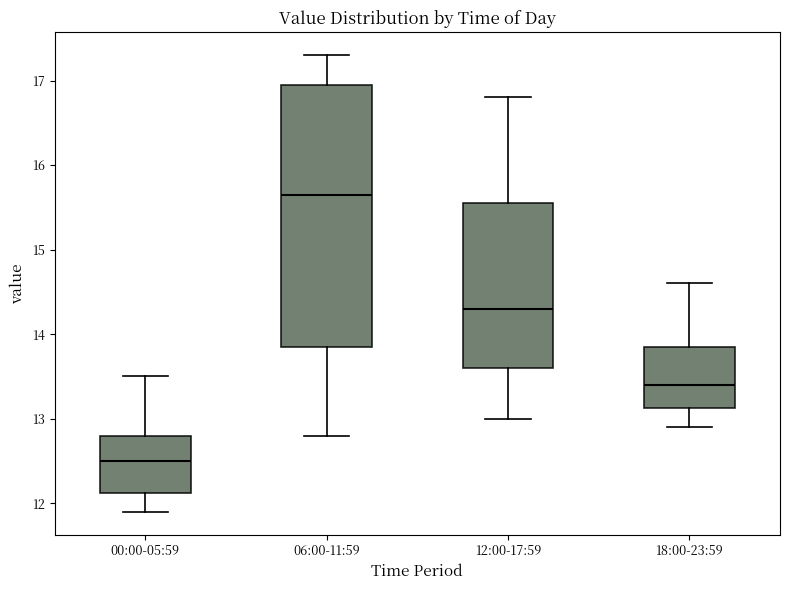

Which box has the highest median line?

06:00-11:59